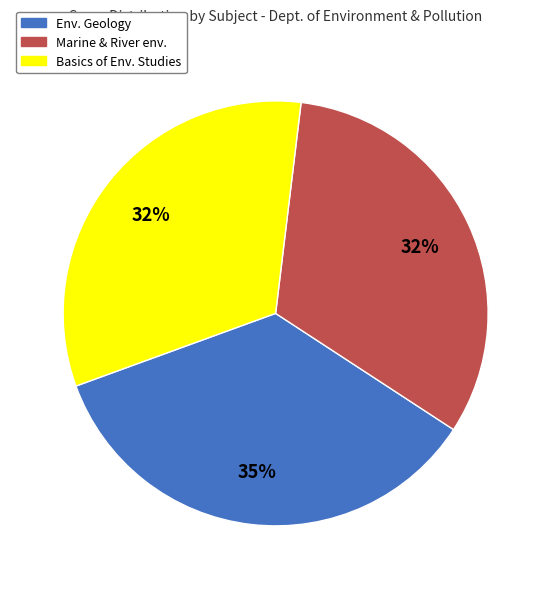

Is the sum of Env. Geology and Basics of Env. Studies greater than half?

Yes